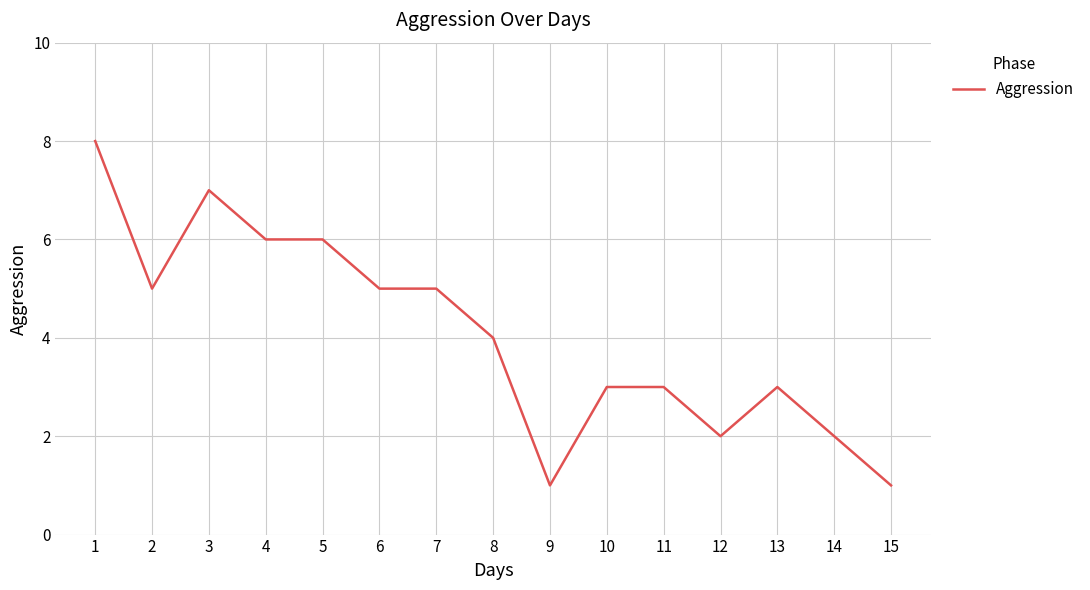

Between 14 and 3, which is larger?

3